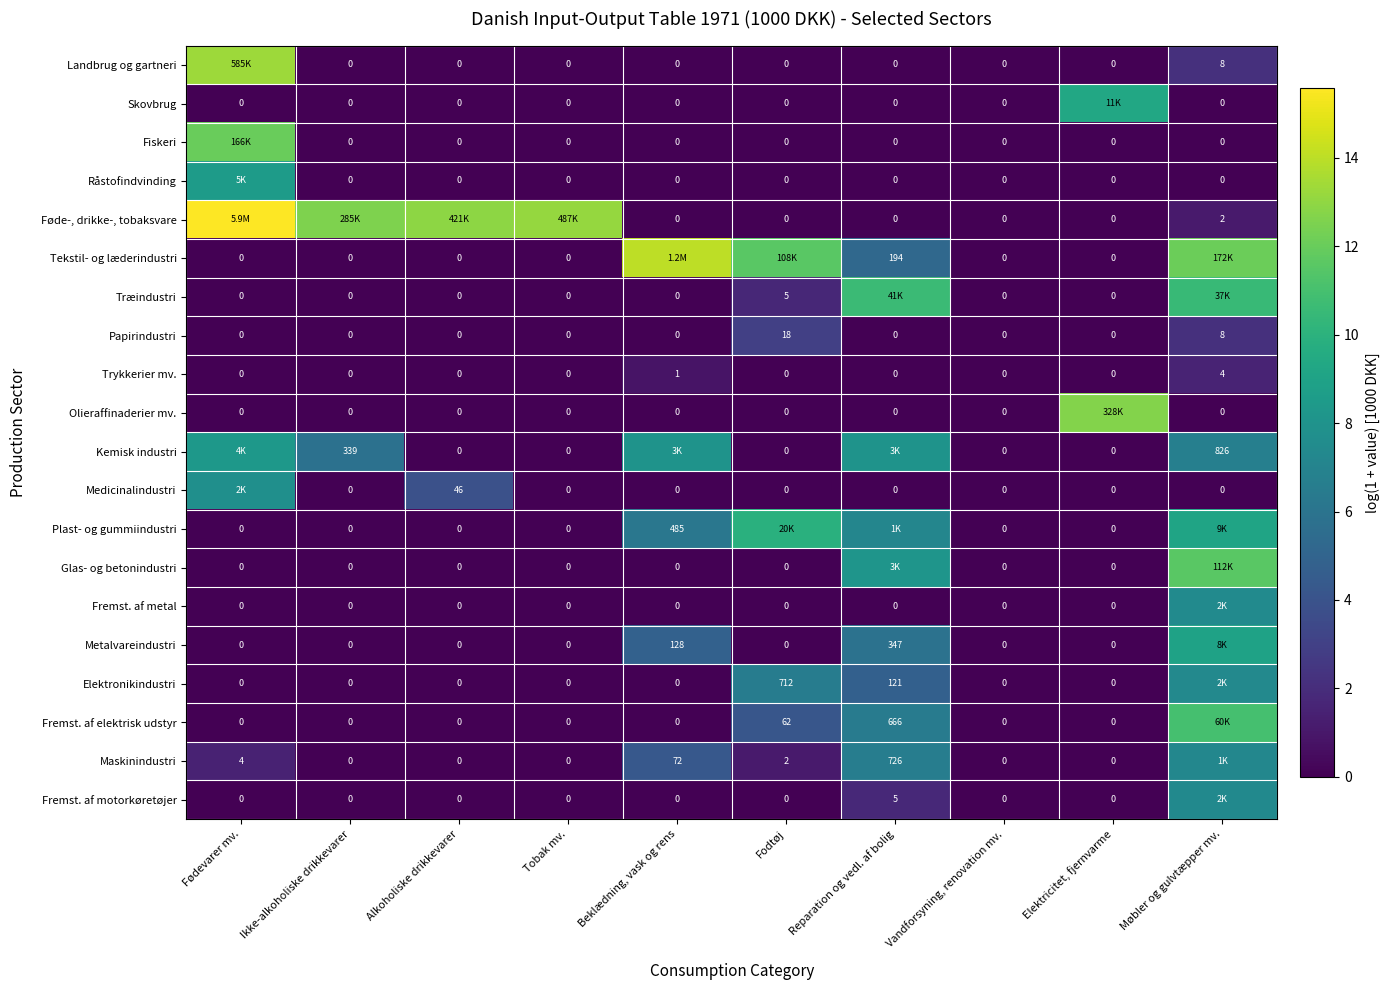

Is the value of Elektronikindustri at Fodtøj greater than the value of Fremst. af elektrisk udstyr at Alkoholiske drikkevarer?

Yes